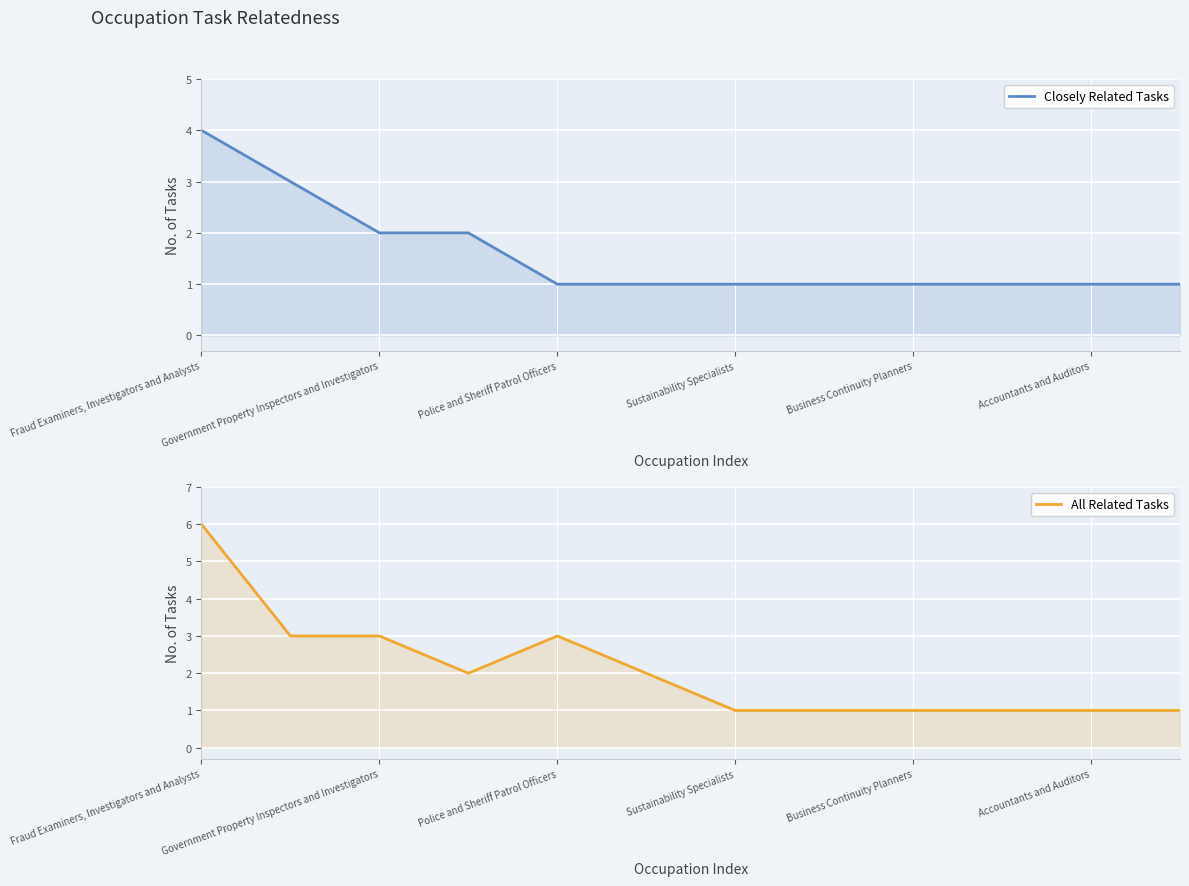

Is it true that Closely Related Tasks equals 1 at Accountants and Auditors?

False